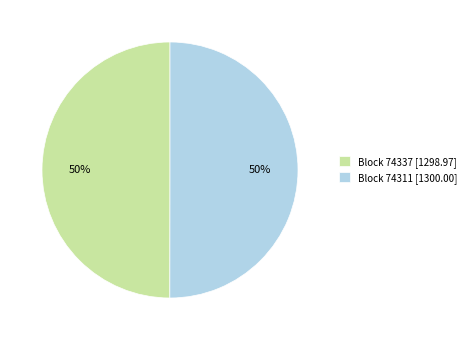

True or false: Block 74337 [1298.97] accounts for 60% of the total.

False